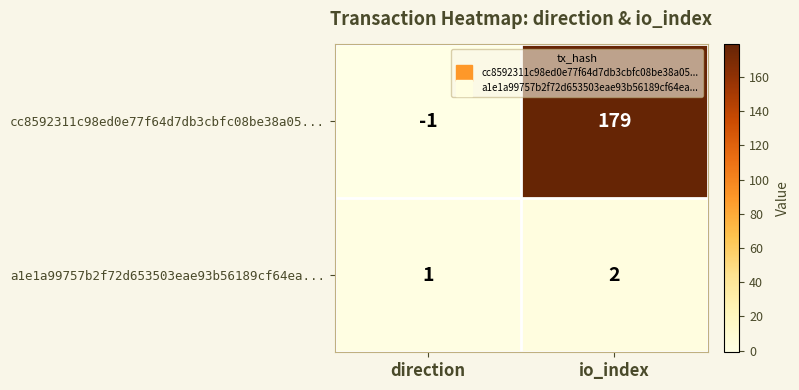

Which category has the lowest value across all series?

direction